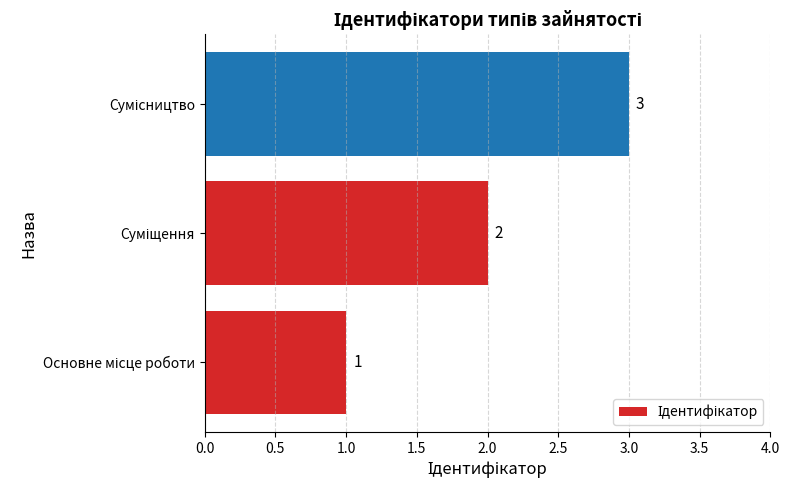

What is the maximum value shown in the chart?

3